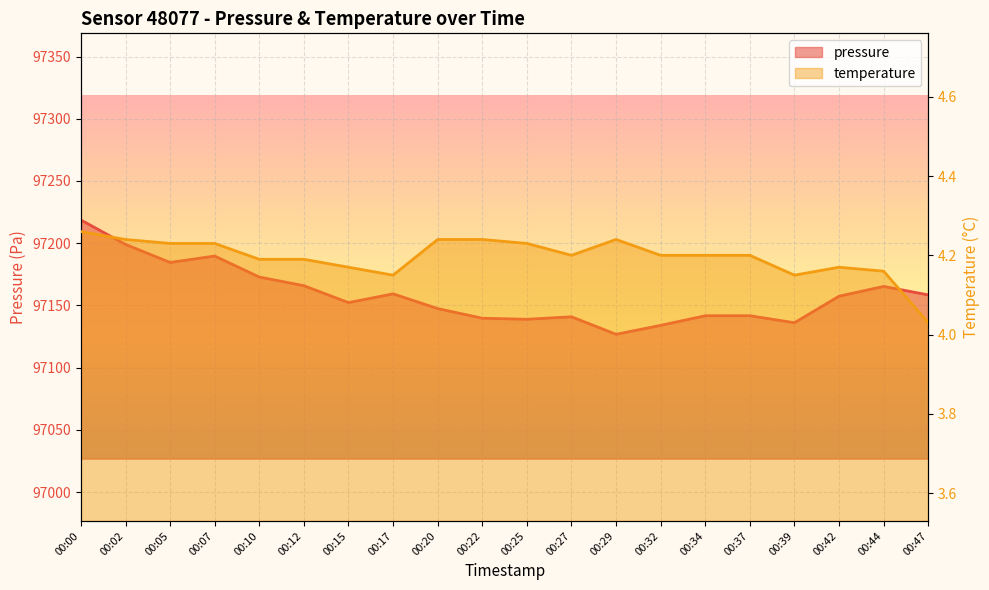

True or false: temperature has more than 0 points higher than both neighbors.

True